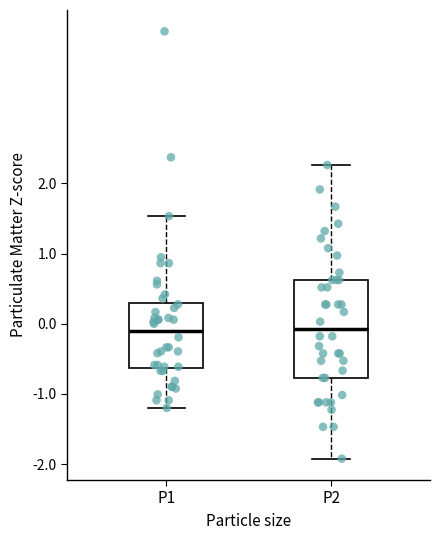

Reading left to right, read every box against the y-axis: the position of its median line, the range the box covers, and the ends of its whiskers. The values are not printed on the chart, so give them approximately, as read against the axis.

P1: median -0.1, box -0.6 to 0.3, whiskers -1.2 to 1.5
P2: median -0.1, box -0.8 to 0.6, whiskers -1.9 to 2.3